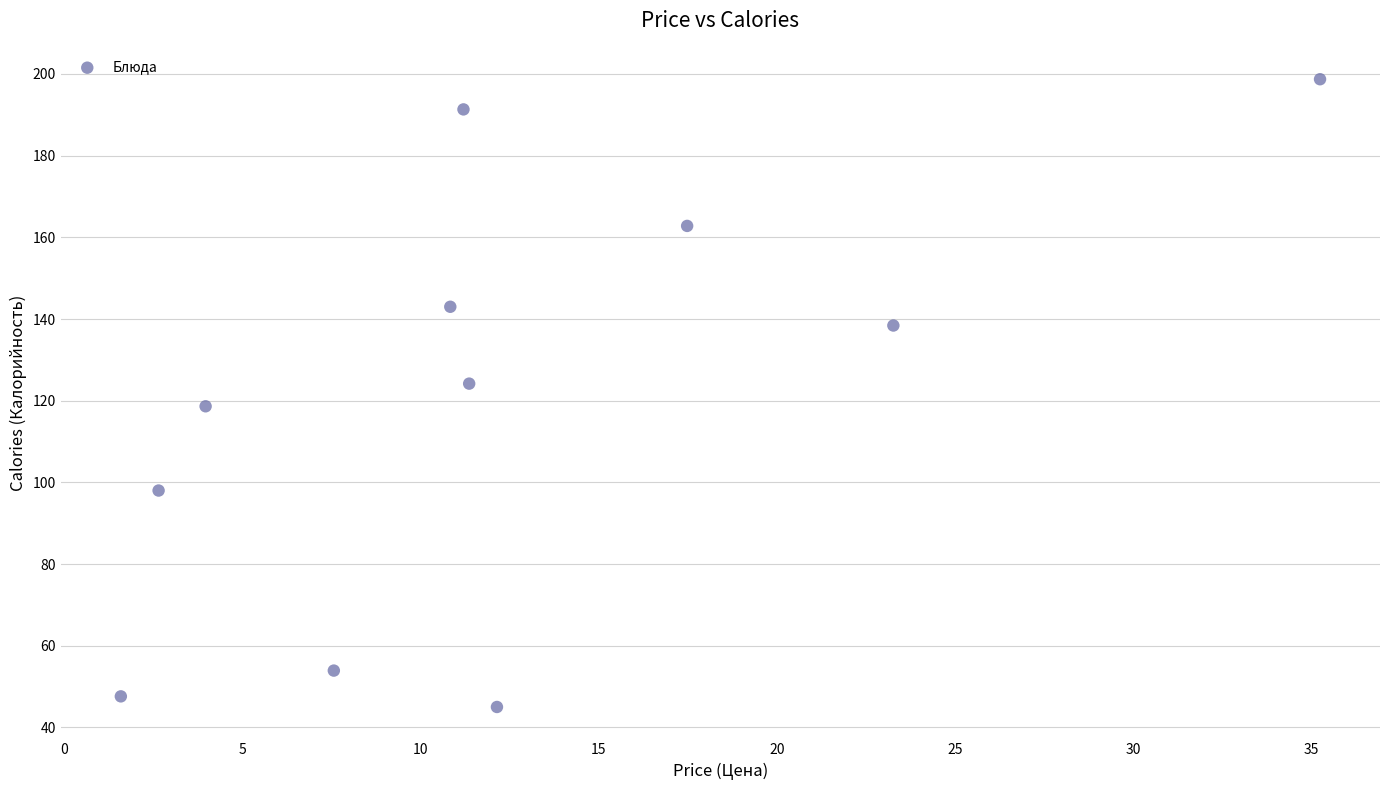

What is the range of X values (max minus min)?

33.7